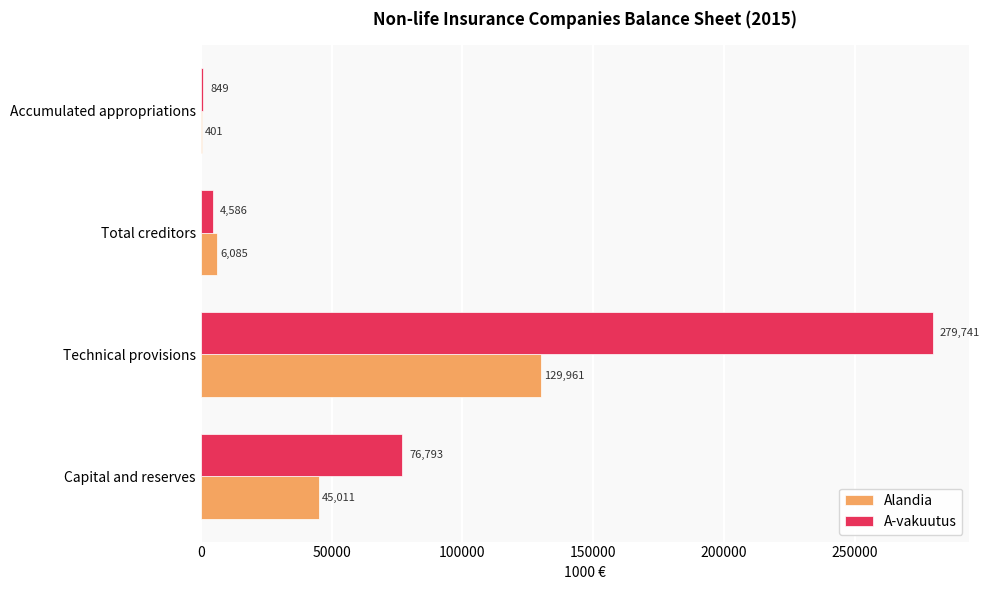

Is the value of Alandia at Total creditors greater than the value of A-vakuutus at Capital and reserves?

No